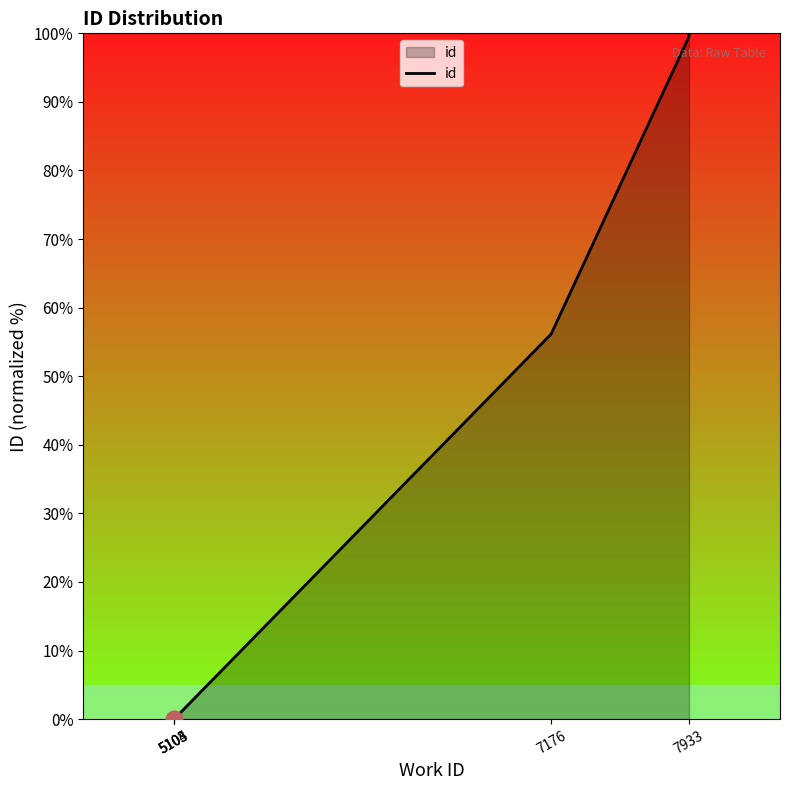

How many lines are shown in the chart?

1